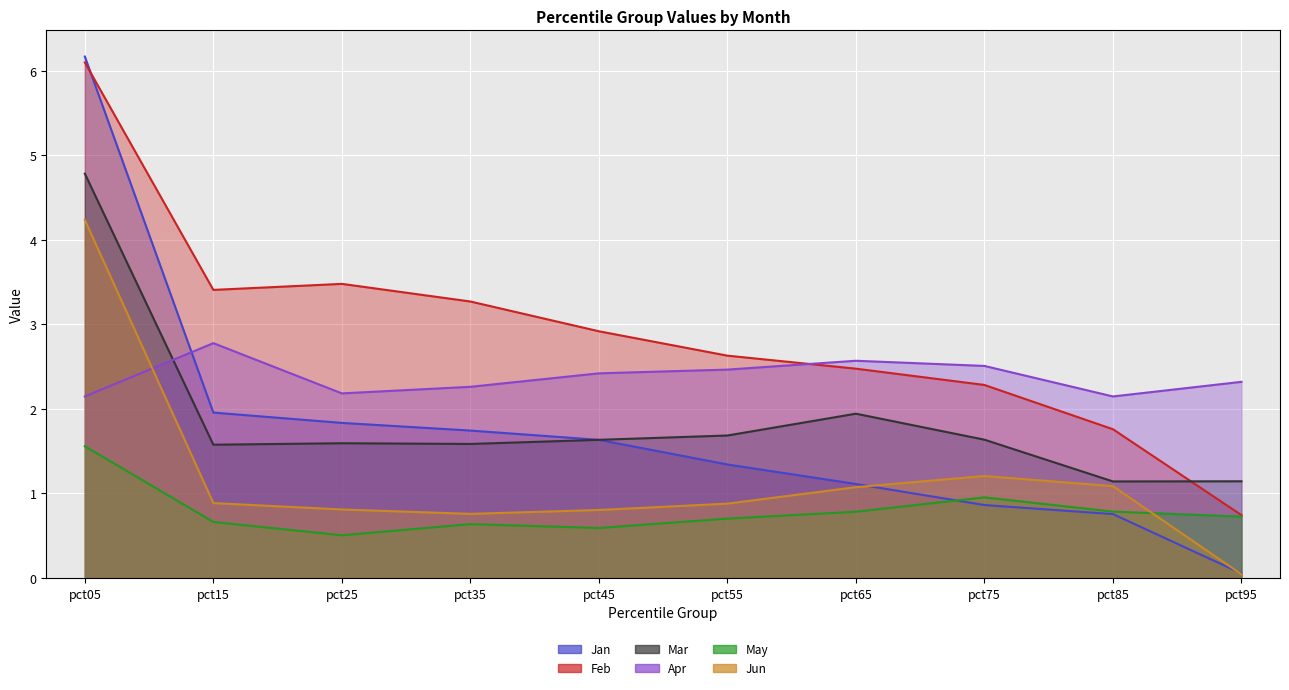

Read the Feb value at pct25.

3.5